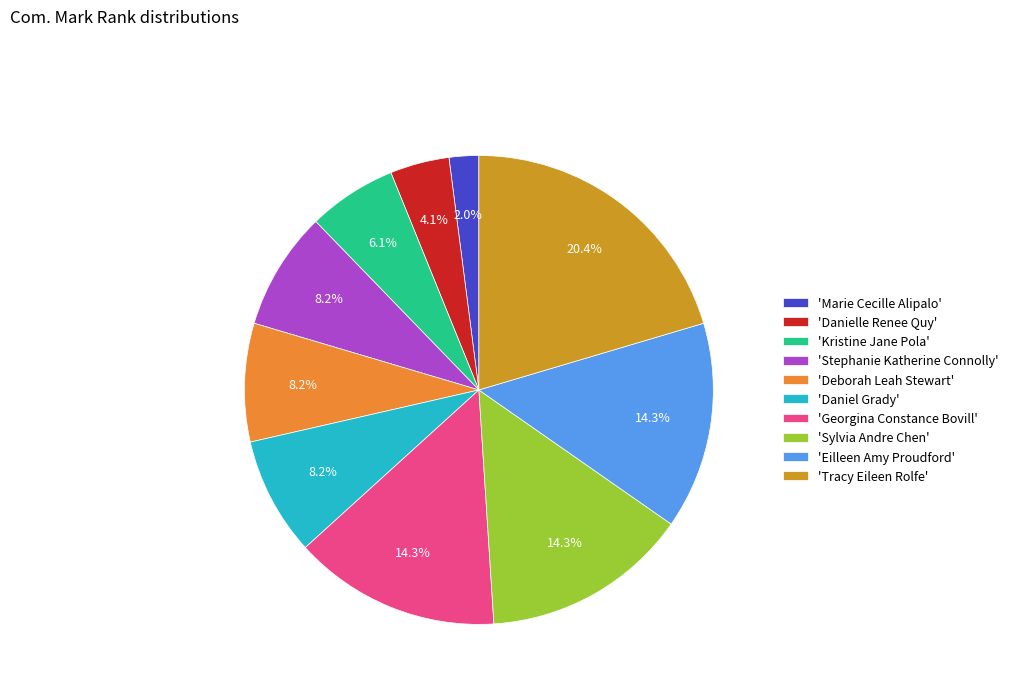

Is there any slice that represents more than half of the pie?

No